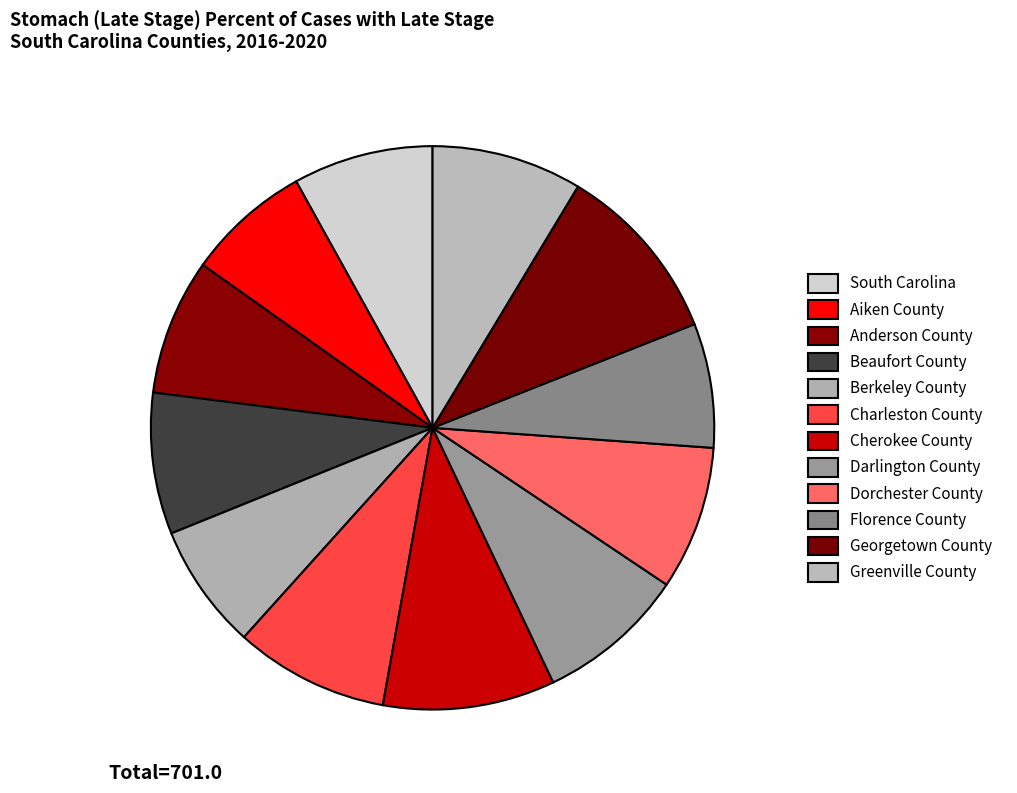

Which has a higher value, South Carolina or Darlington County?

Darlington County